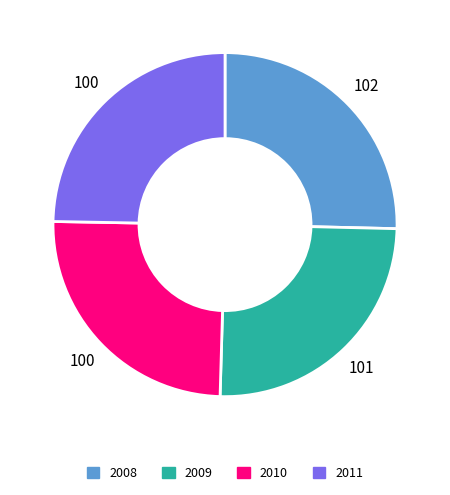

Does 2010 represent more than half of the total?

No